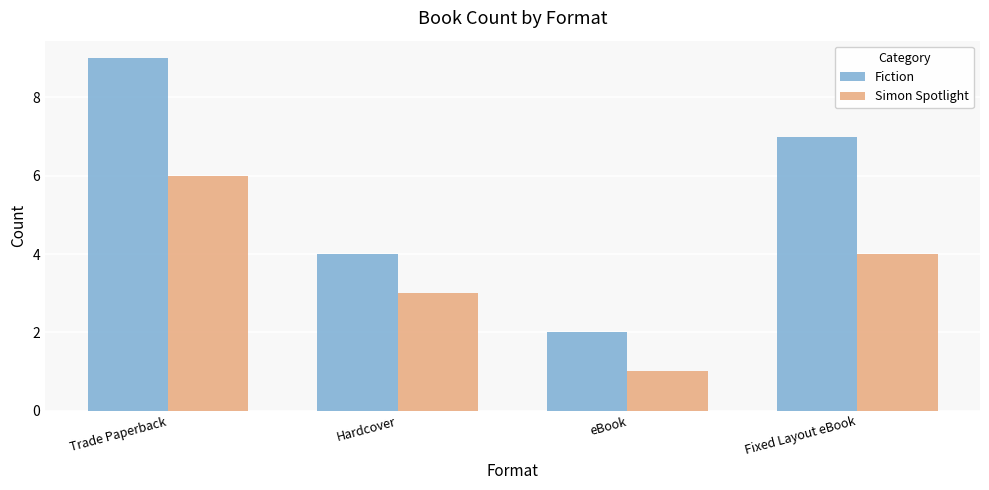

What is the greatest value displayed?

9